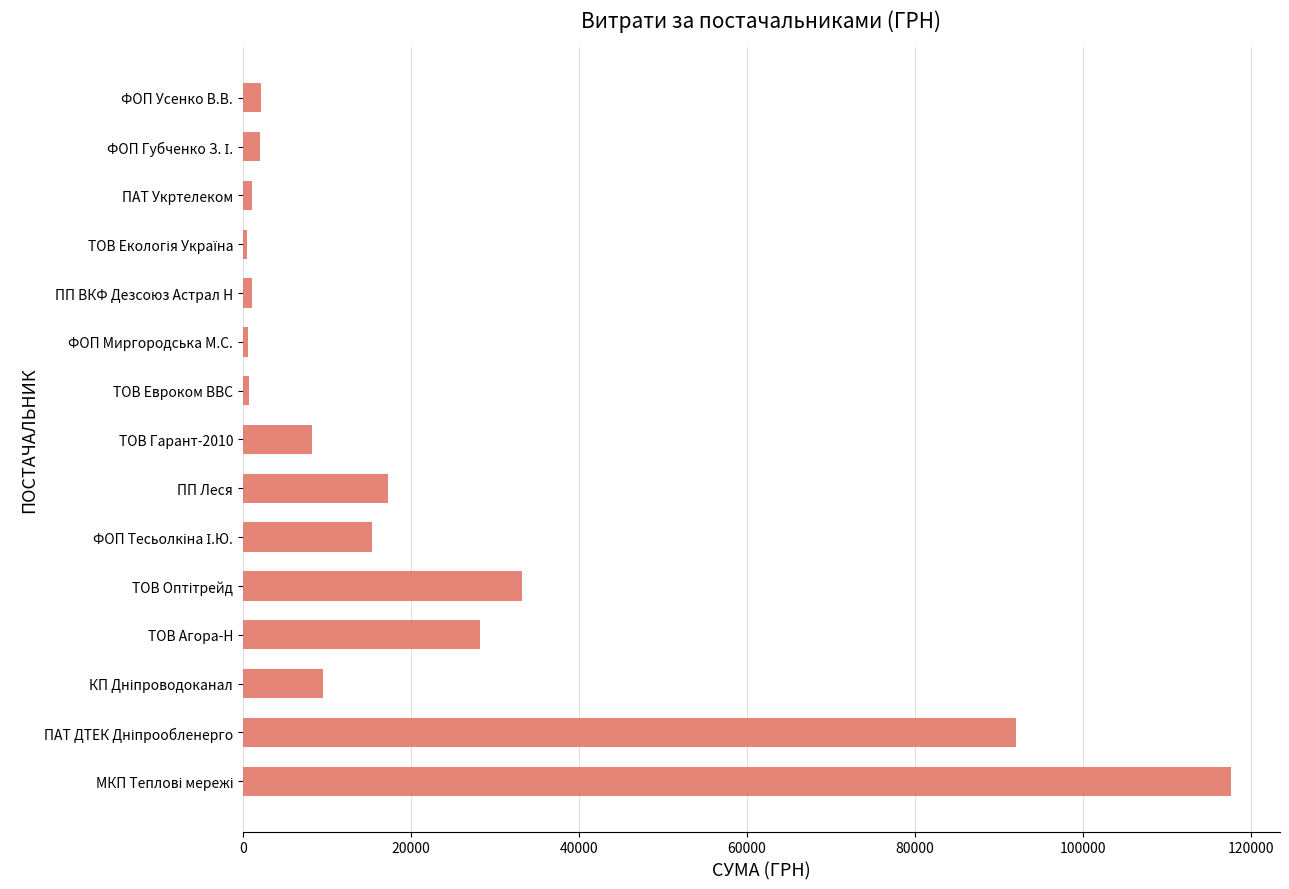

Count the number of data series in this chart.

1